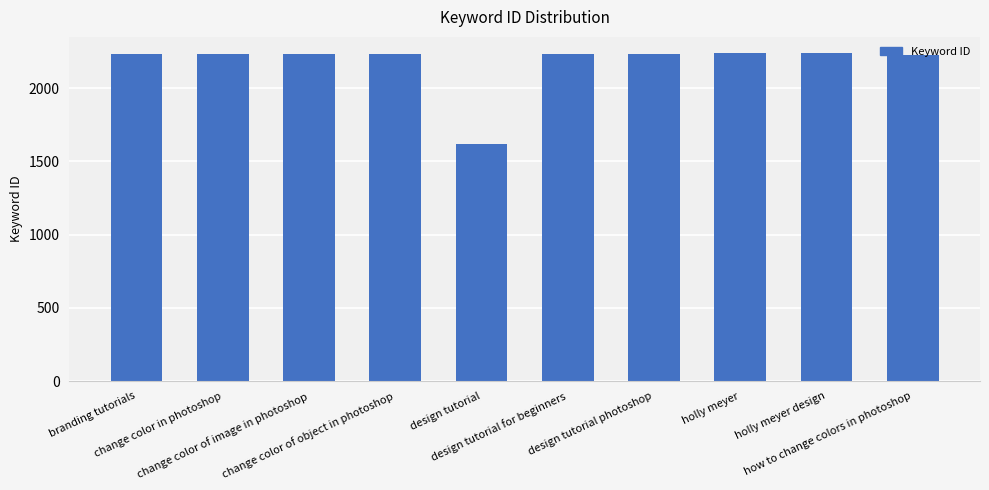

What is the greatest value displayed?

2237